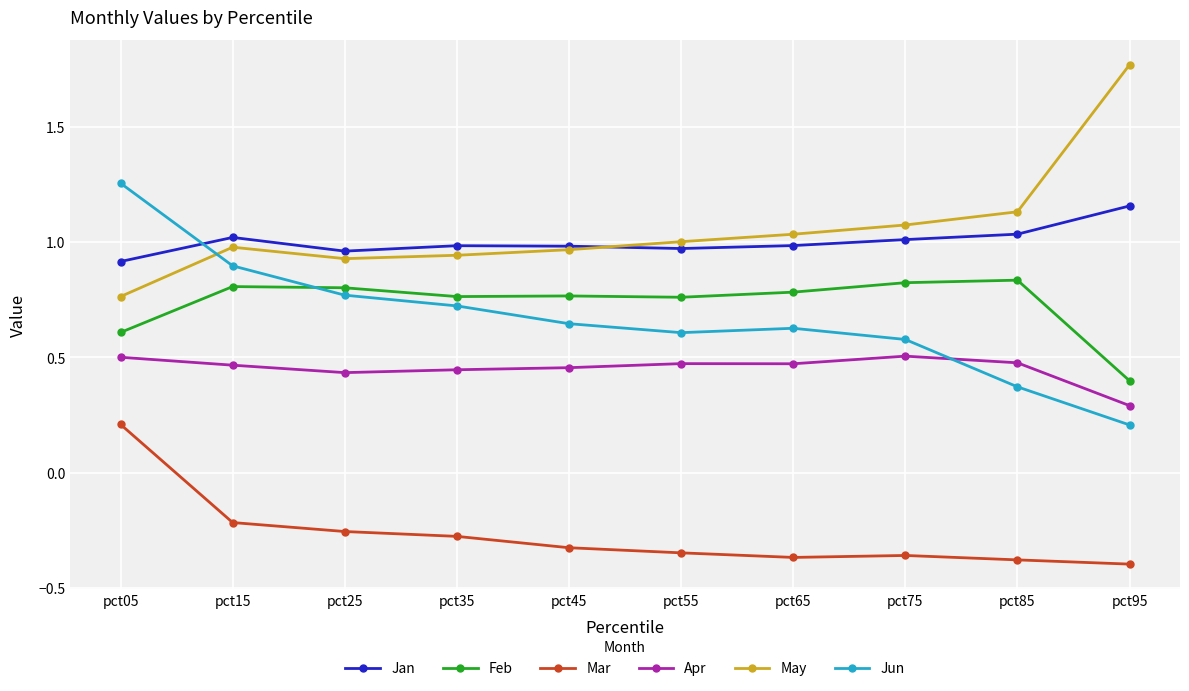

In May, how many points are higher than both neighbors (excluding endpoints)?

1